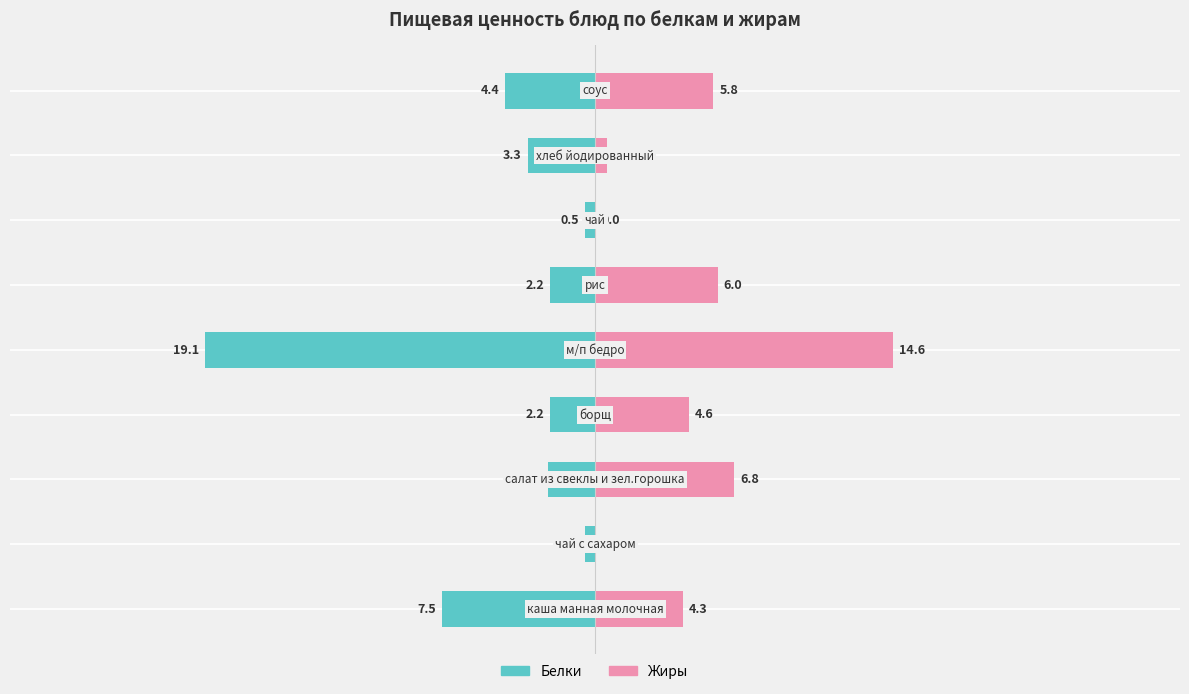

What are all the series names shown in the legend?

Белки, Жиры